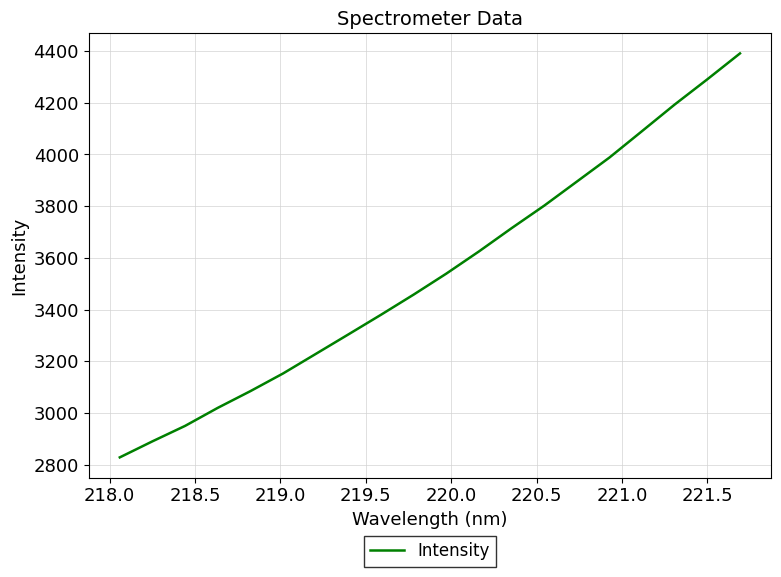

How many series are shown in this chart?

1